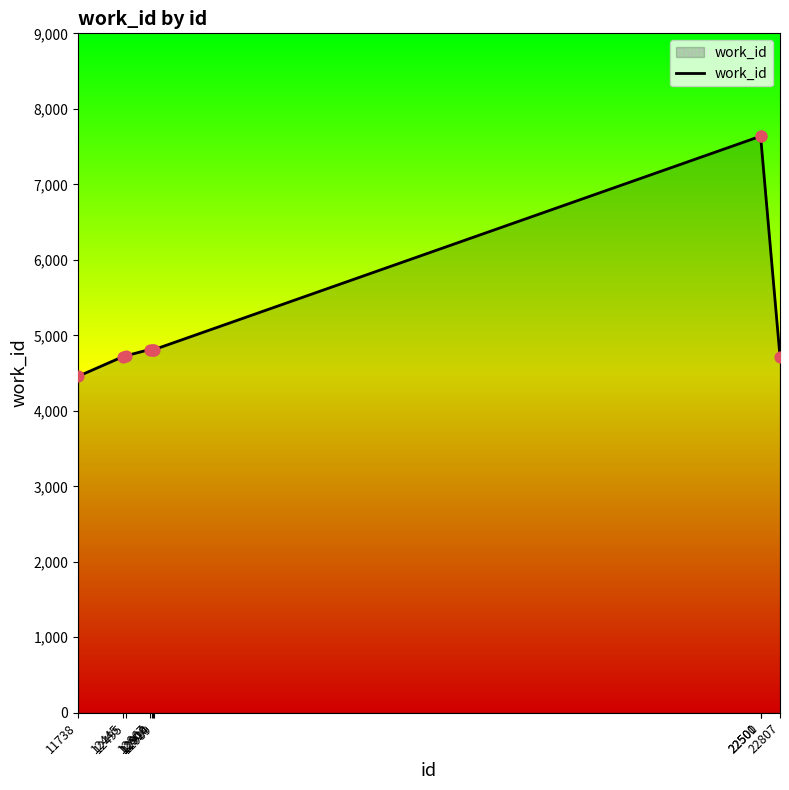

What is the change in value from 12867 to 22501?

+2825